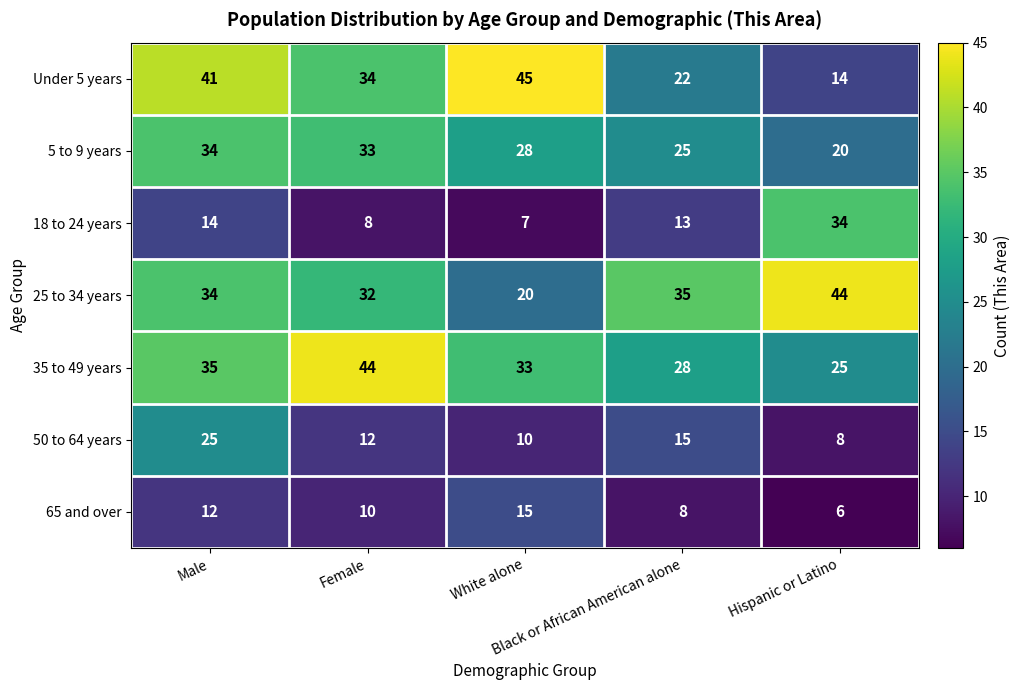

At which category is the sum across all series the highest?

Male